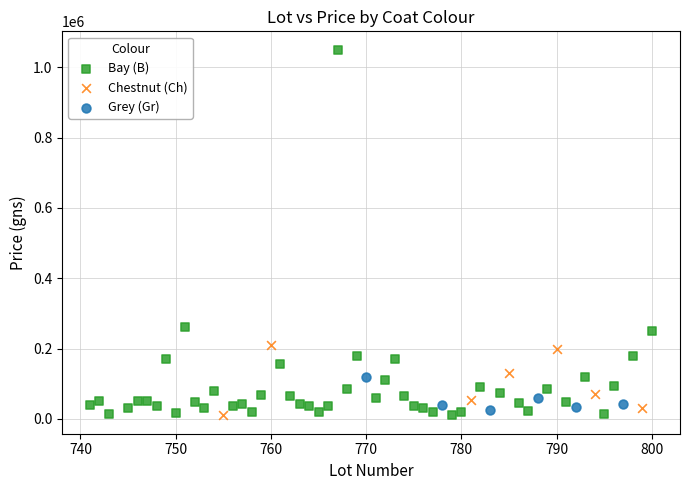

Which series has the widest spread of Y values?

Bay (B)